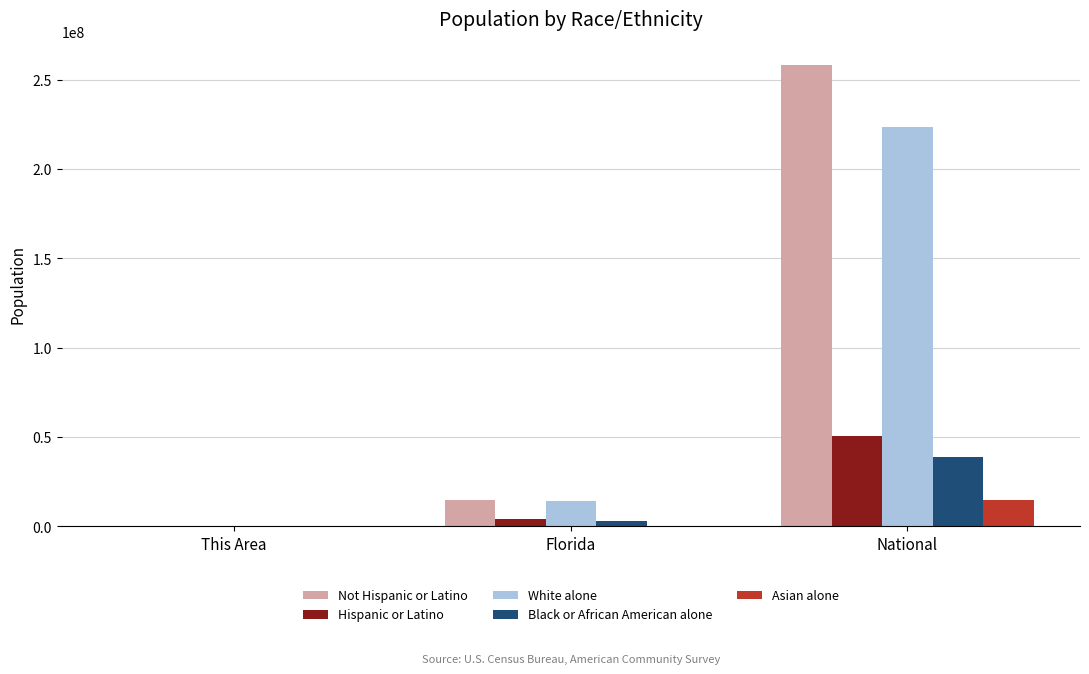

True or false: Black or African American alone has a value of 38929319 at National.

True